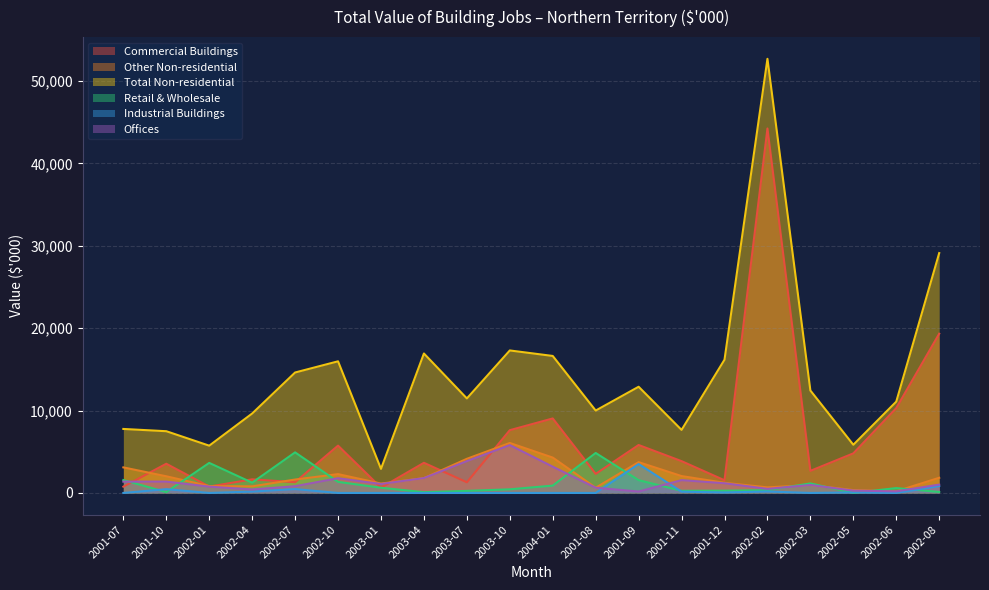

True or false: Commercial Buildings has a value of 2483 at 2001-09.

False